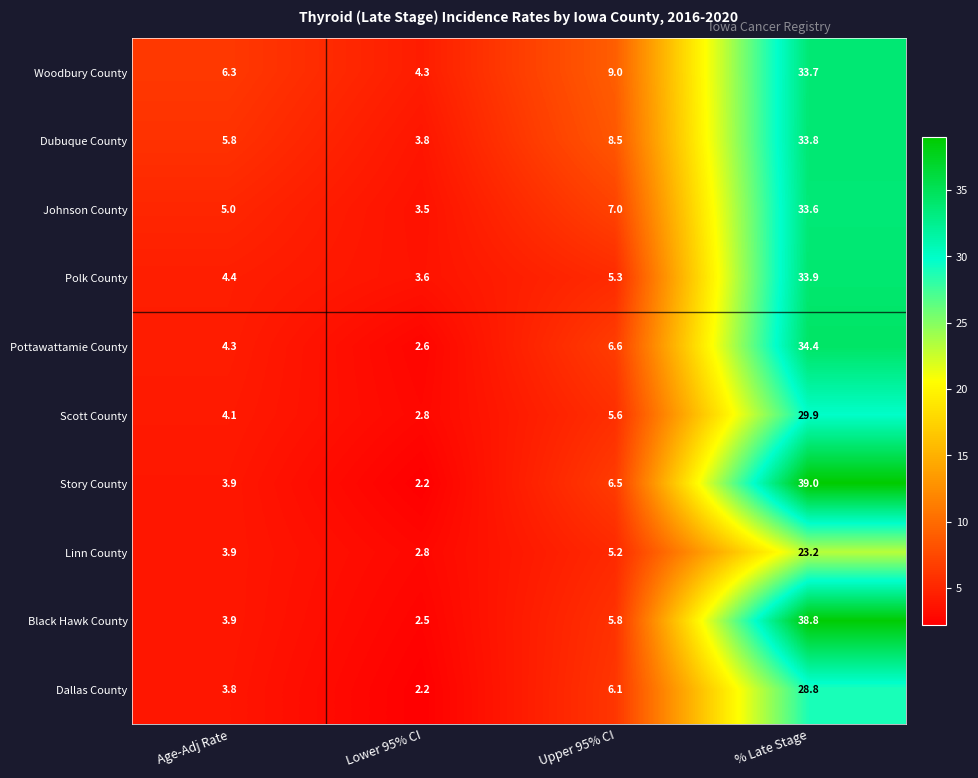

Is it true that Black Hawk County equals 14.7 at % Late Stage?

False